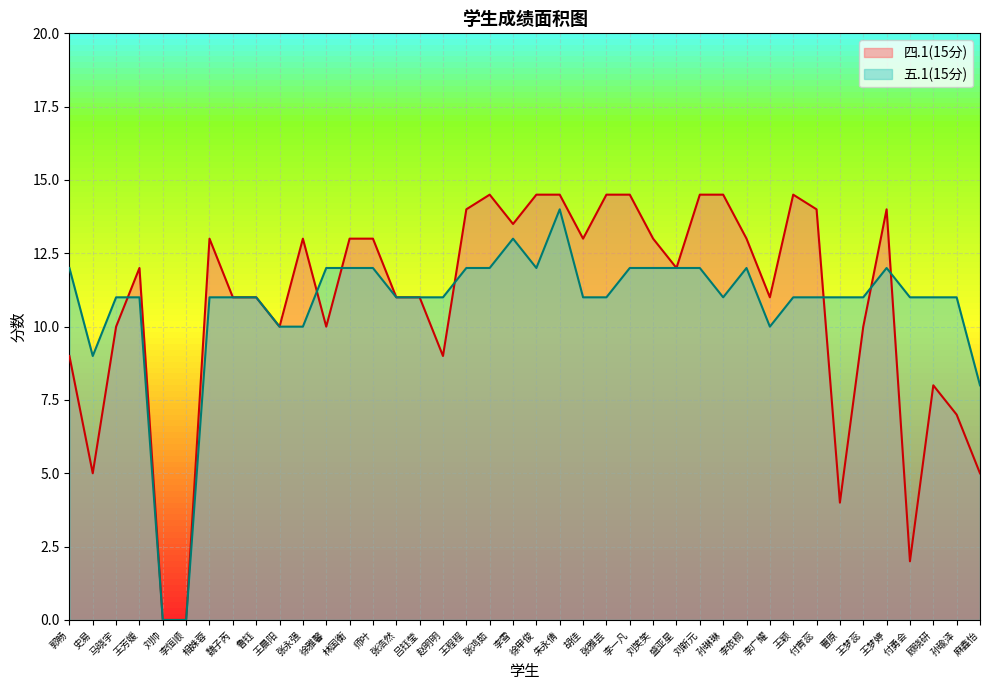

True or false: 四.1(15分) has more than 2 points higher than both neighbors.

True